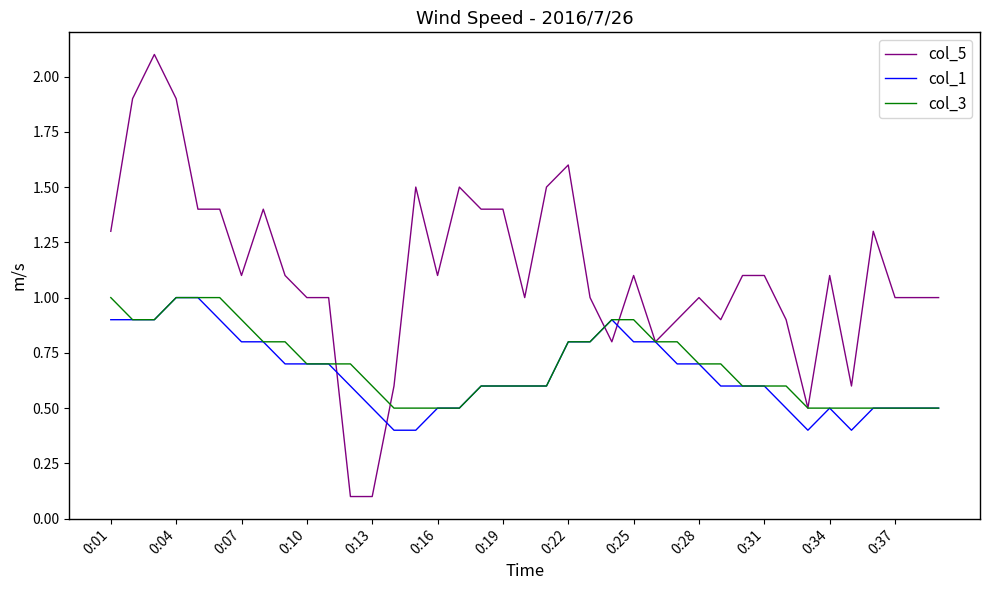

What are all the series names shown in the legend?

col_5, col_1, col_3